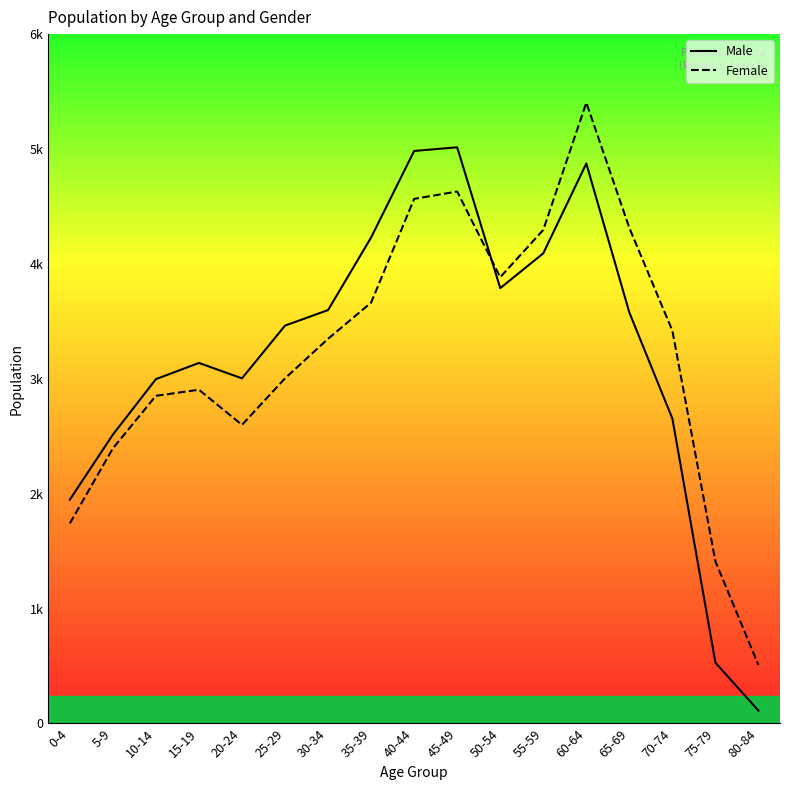

At which category does the chart reach its peak across all series?

60-64